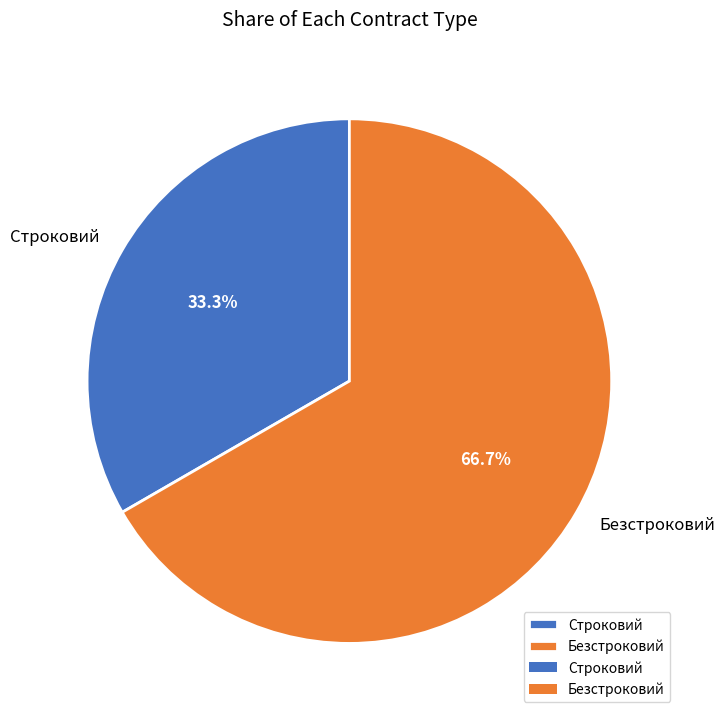

Approximately how many times larger is the value at Строковий compared to Безстроковий?

0.5